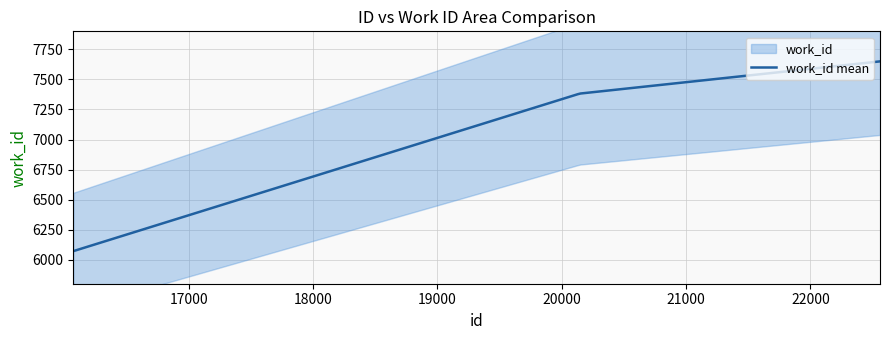

Reading right to left, what are all the values shown in this chart?

22560=7650	20145=7382	16071=6071